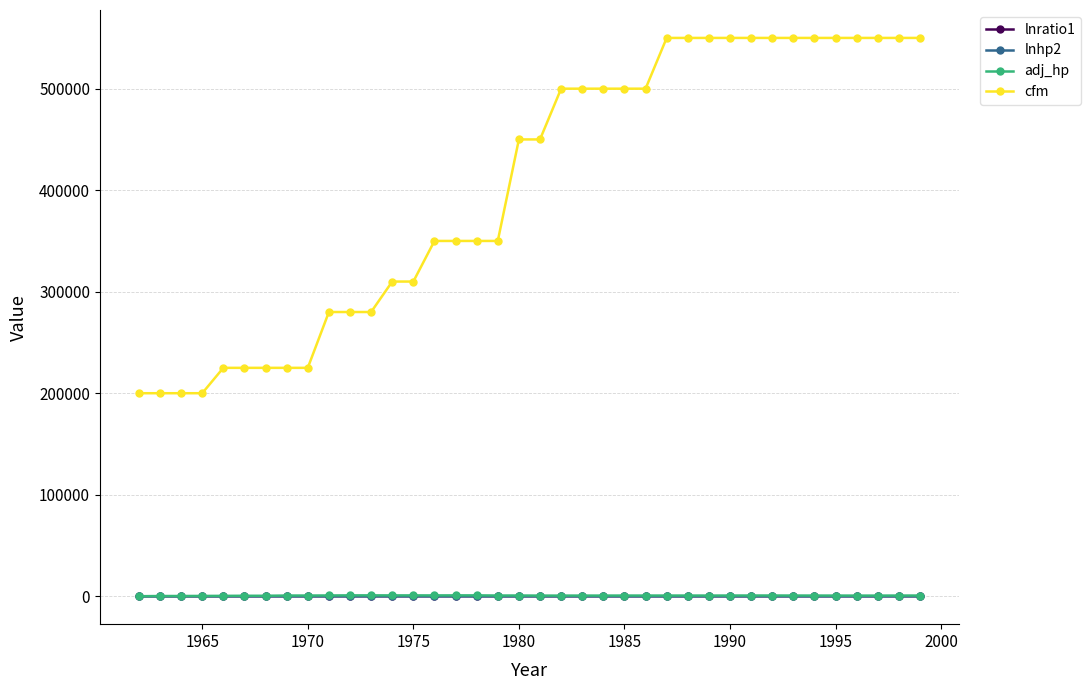

True or false: lnhp2 and cfm intersect in this chart.

False